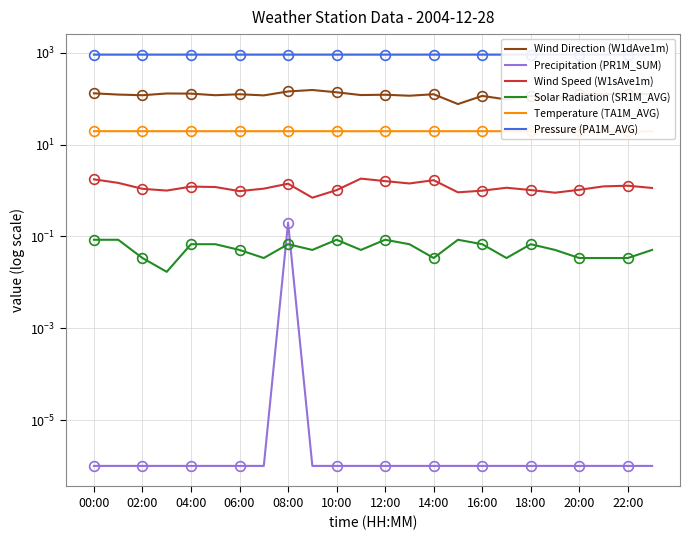

Which series has the largest total across all categories?

Pressure (PA1M_AVG)